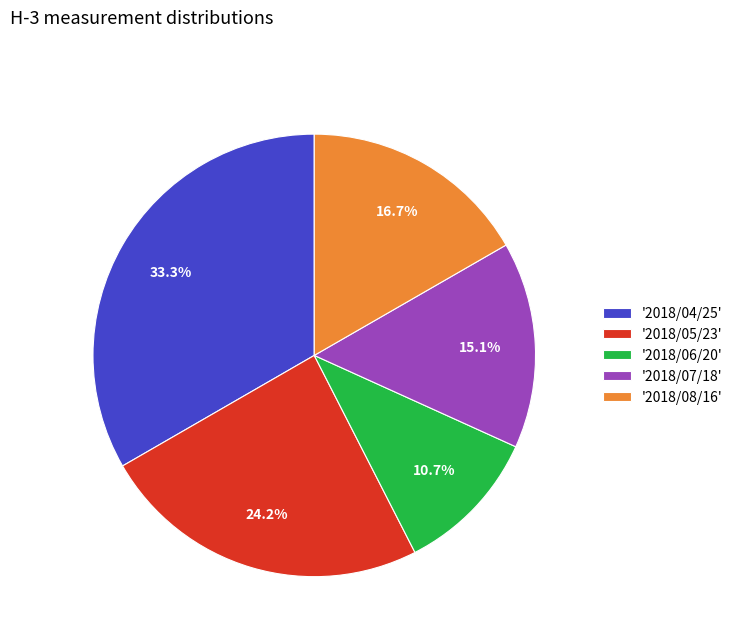

Which slice is the smallest?

'2018/06/20'